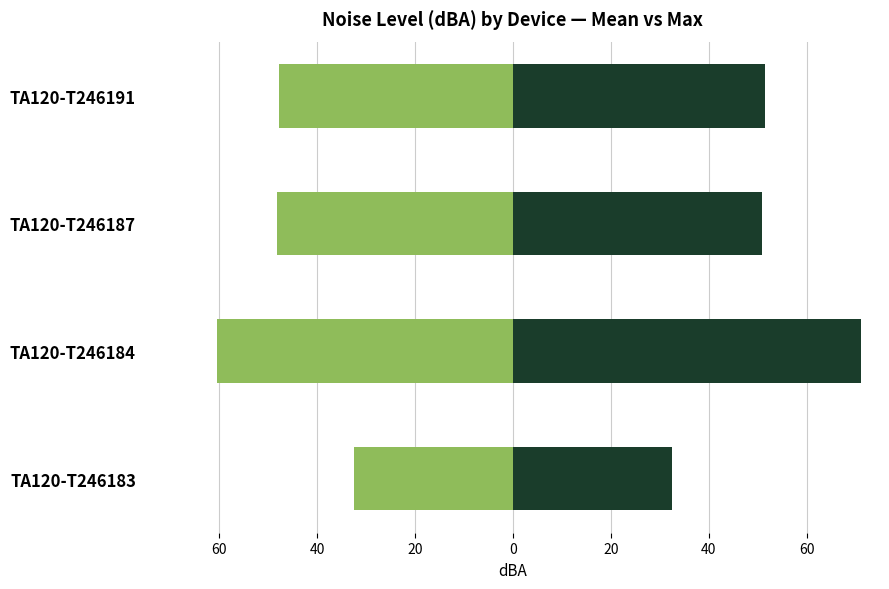

At TA120-T246184, list the series in order from largest to smallest.

Max dBA, Mean dBA